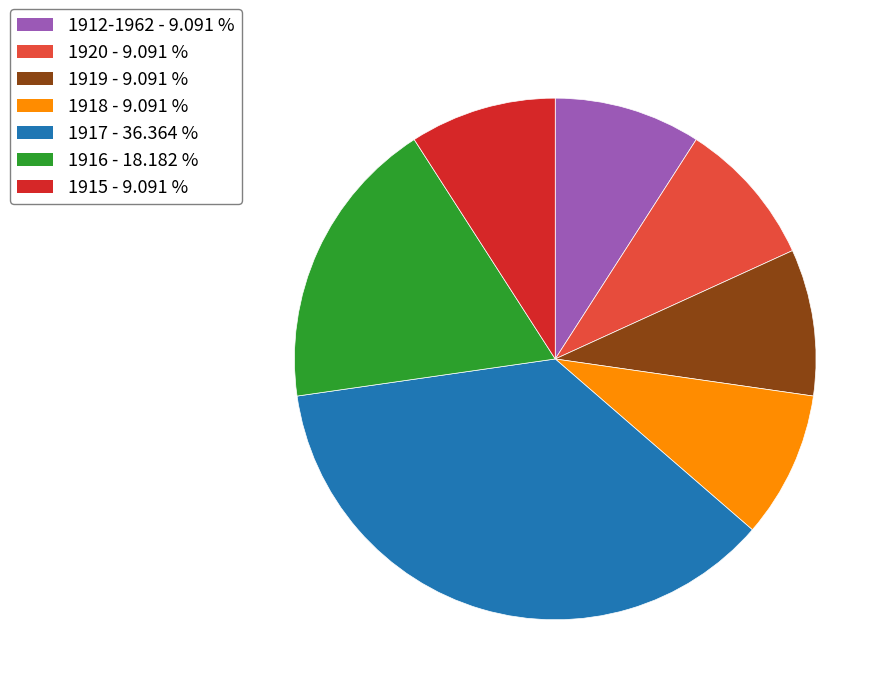

Approximately how many times larger is the value at 1915 compared to 1912-1962?

1.0